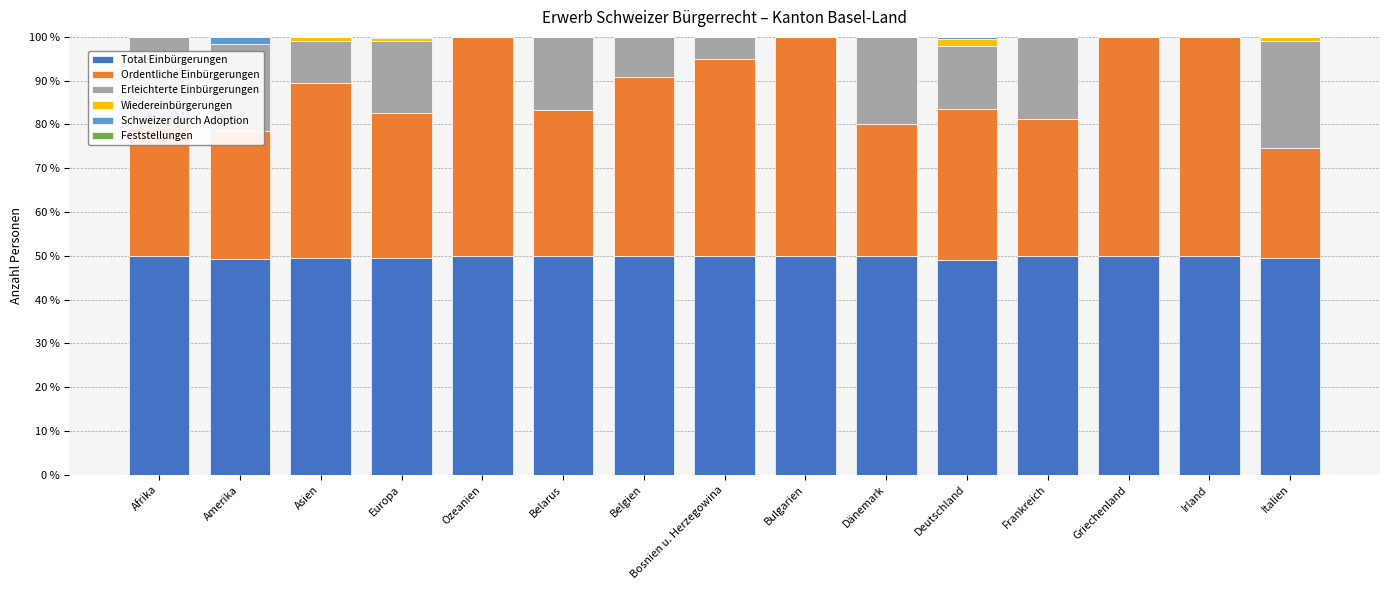

Read the Total Einbürgerungen value at Irland.

50.0